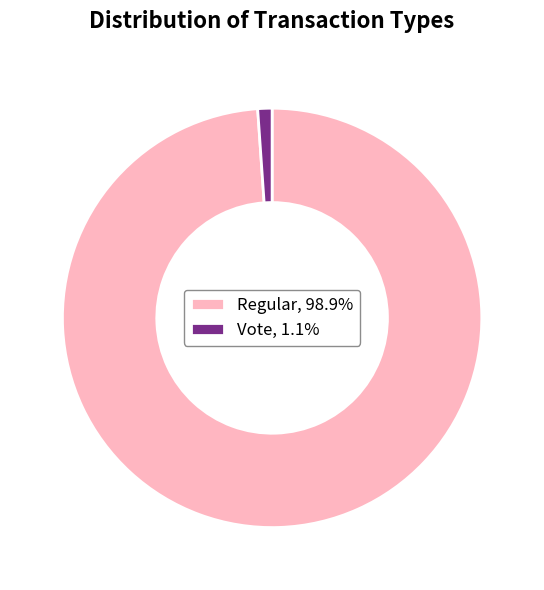

What is the majority slice?

Regular